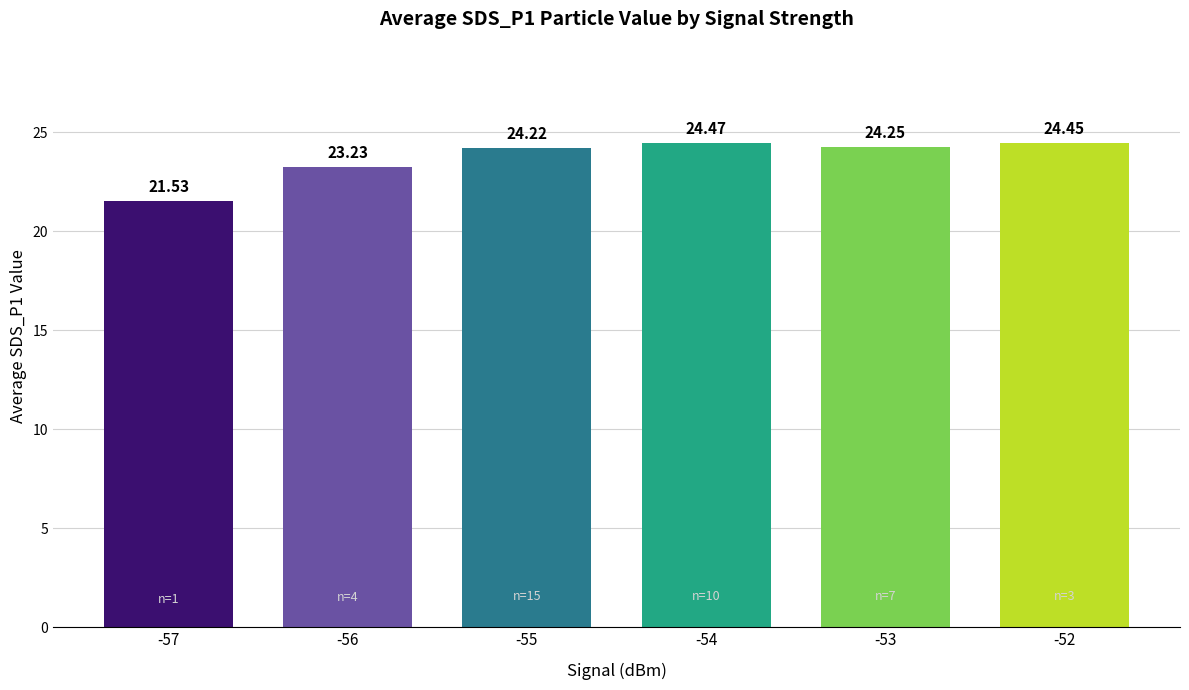

Count the number of categories in the chart.

6